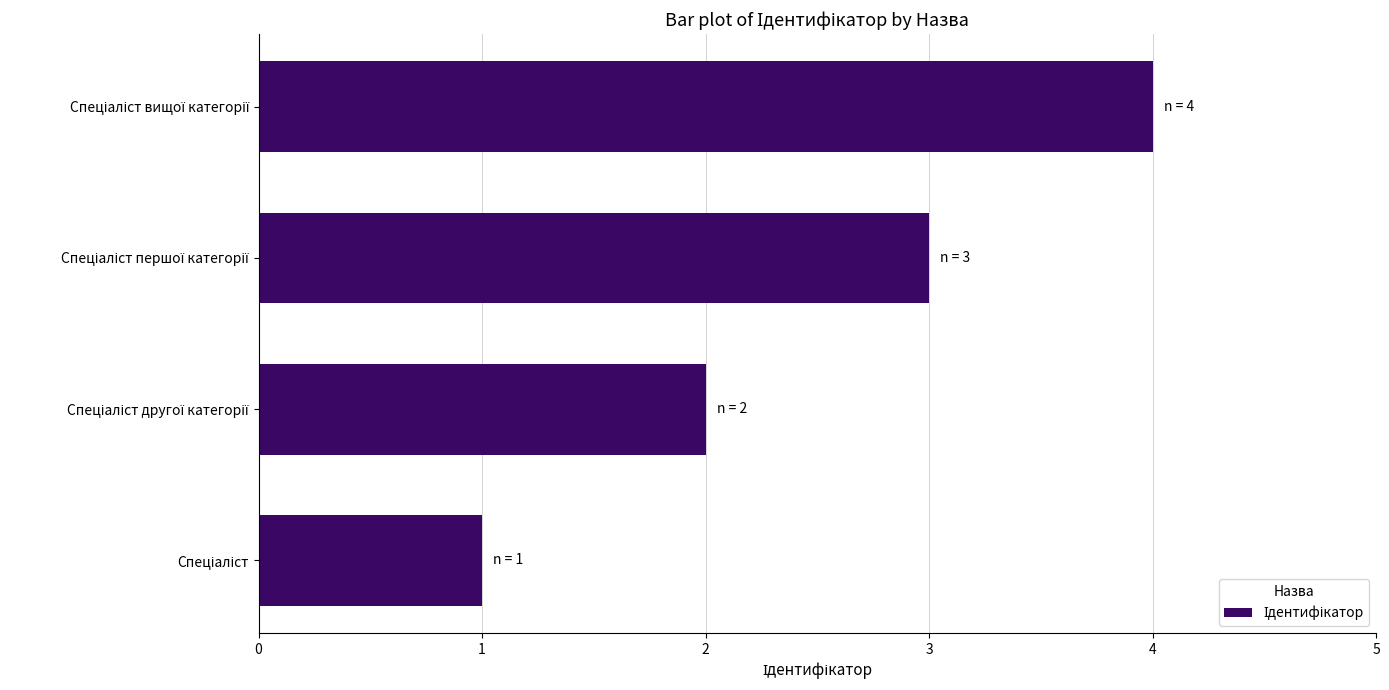

What is the greatest value displayed?

4